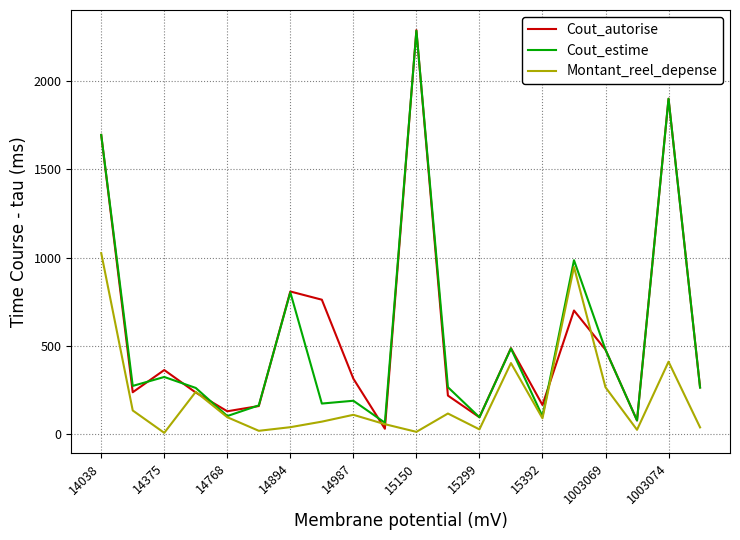

What is the highest value of the Montant_reel_depense series?

1025.3